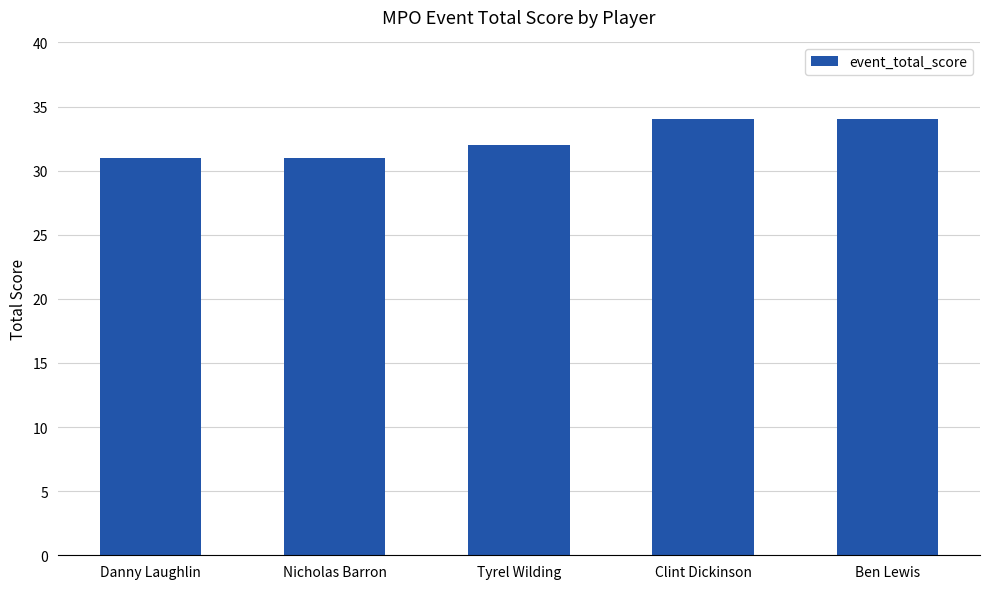

What is the ratio of the value at Nicholas Barron to the value at Danny Laughlin?

1.0